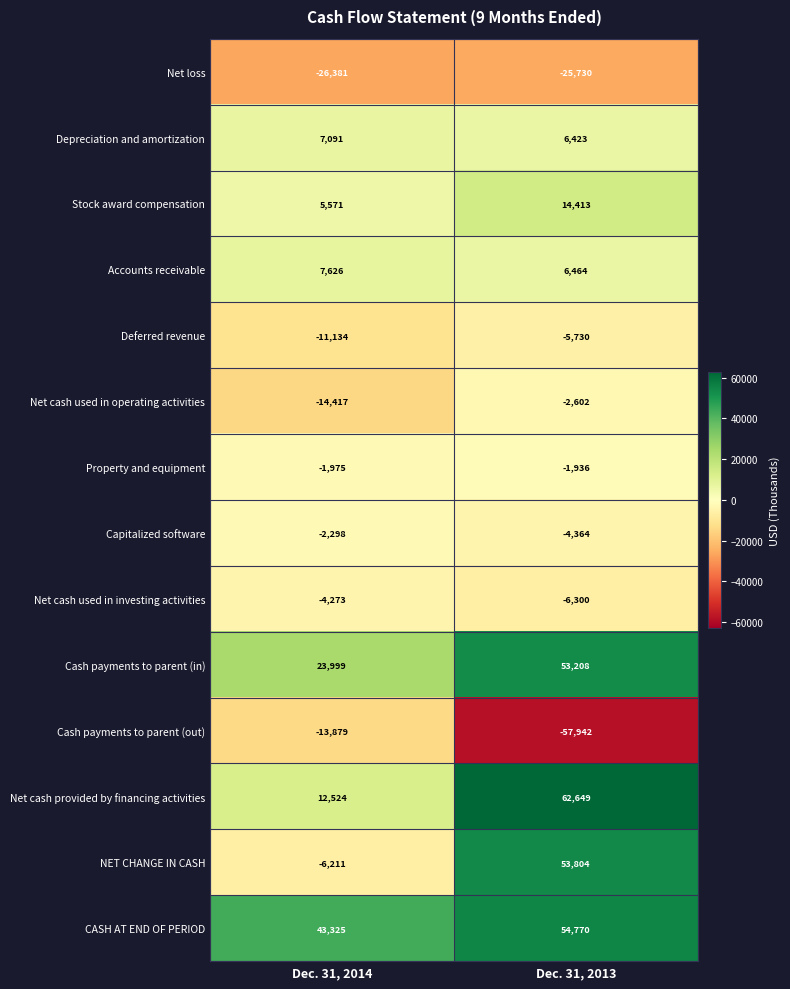

Is it true that CASH AT END OF PERIOD equals 54770 at Dec. 31, 2013?

True